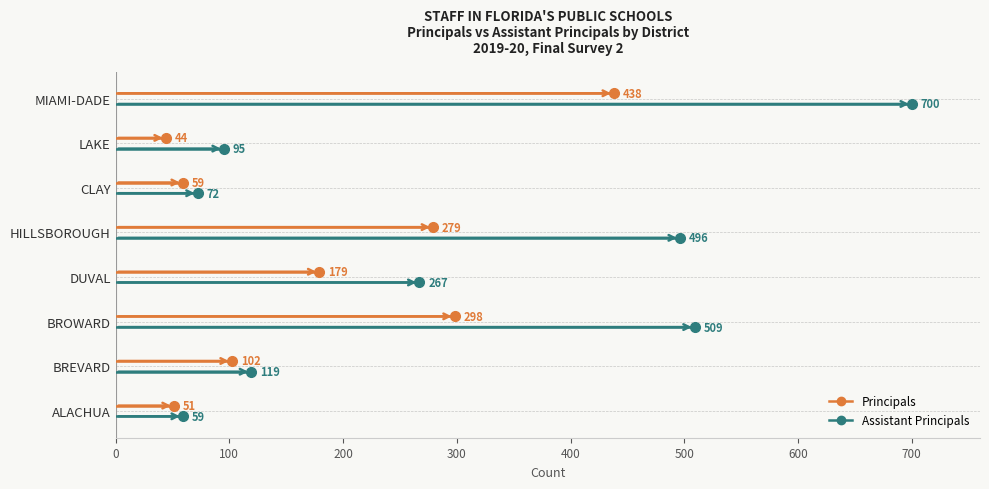

Rank the series at 0 from highest to lowest value.

Principals, Assistant Principals